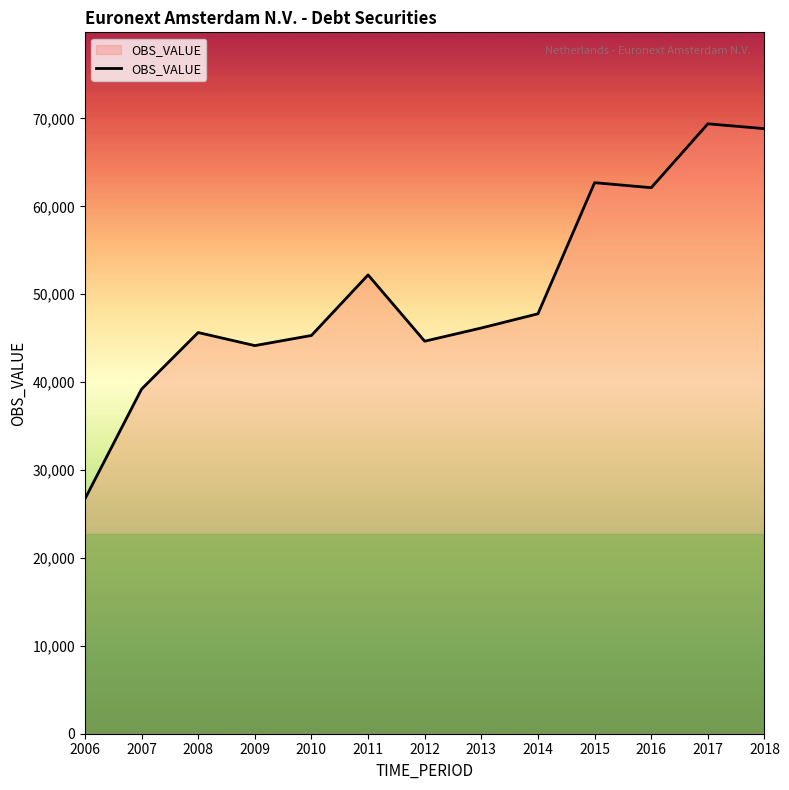

What is the difference between the maximum and minimum values?

42685